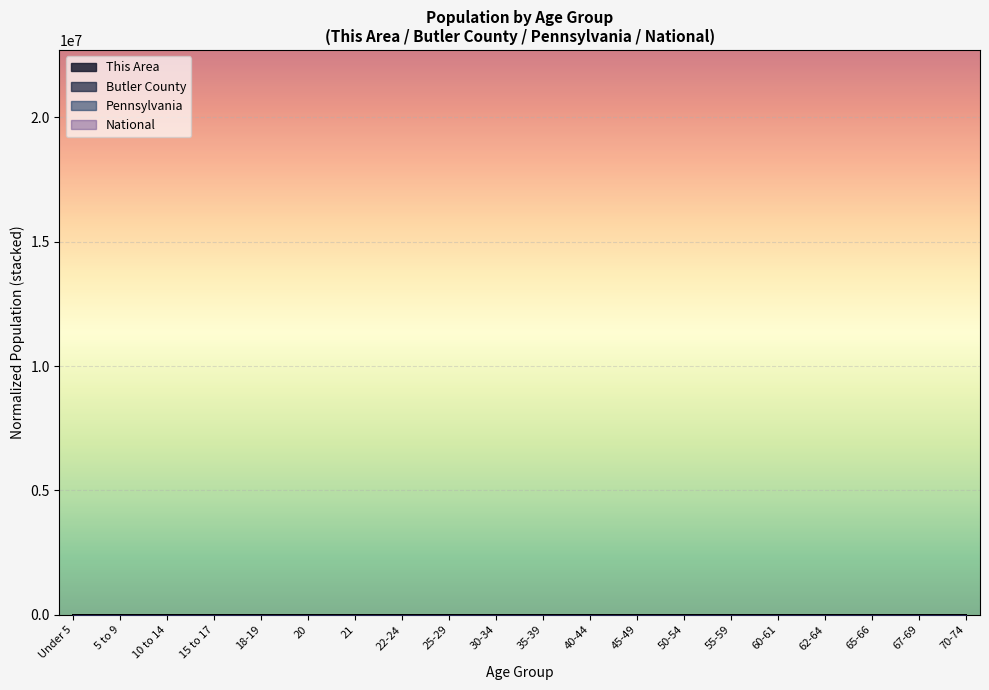

How many lines are shown in the chart?

4